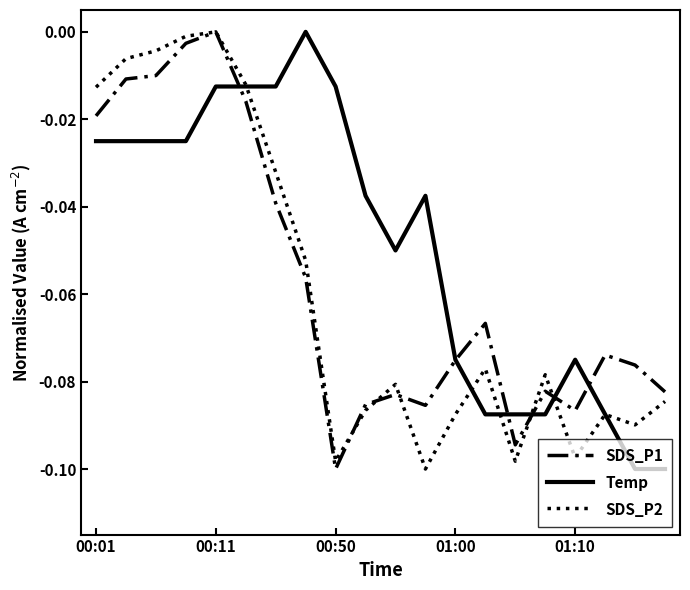

Which series has the largest total across all categories?

Temp